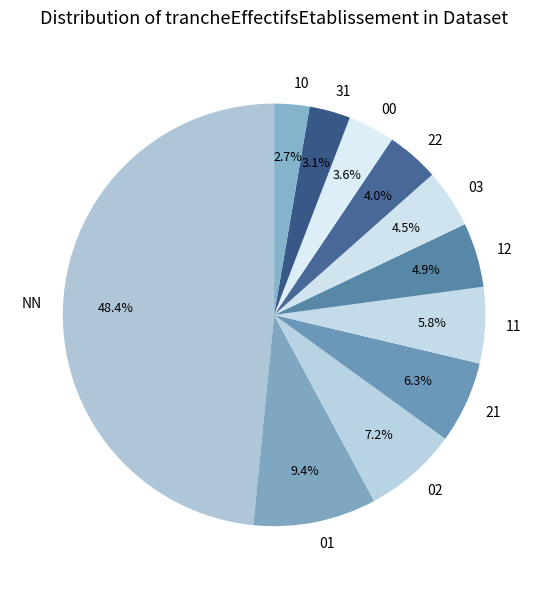

Approximately how many times larger is the value at 10 compared to 11?

0.5